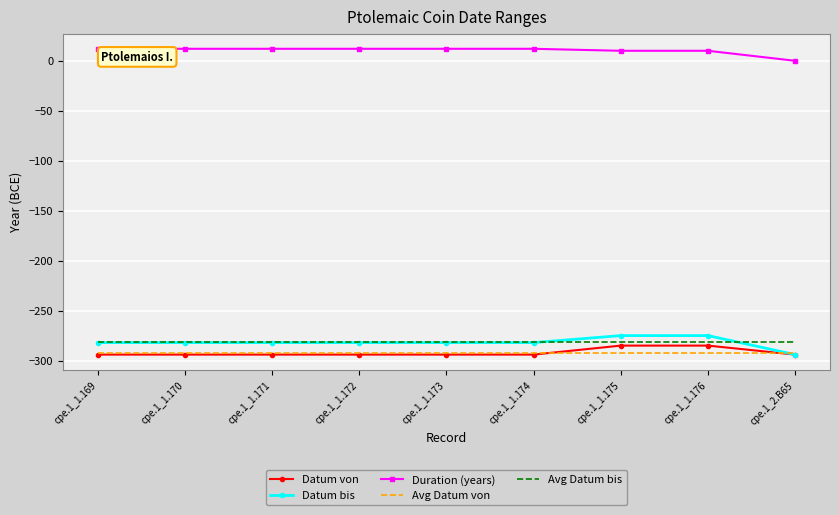

What is the sum of all Avg Datum bis values?

-2536.0